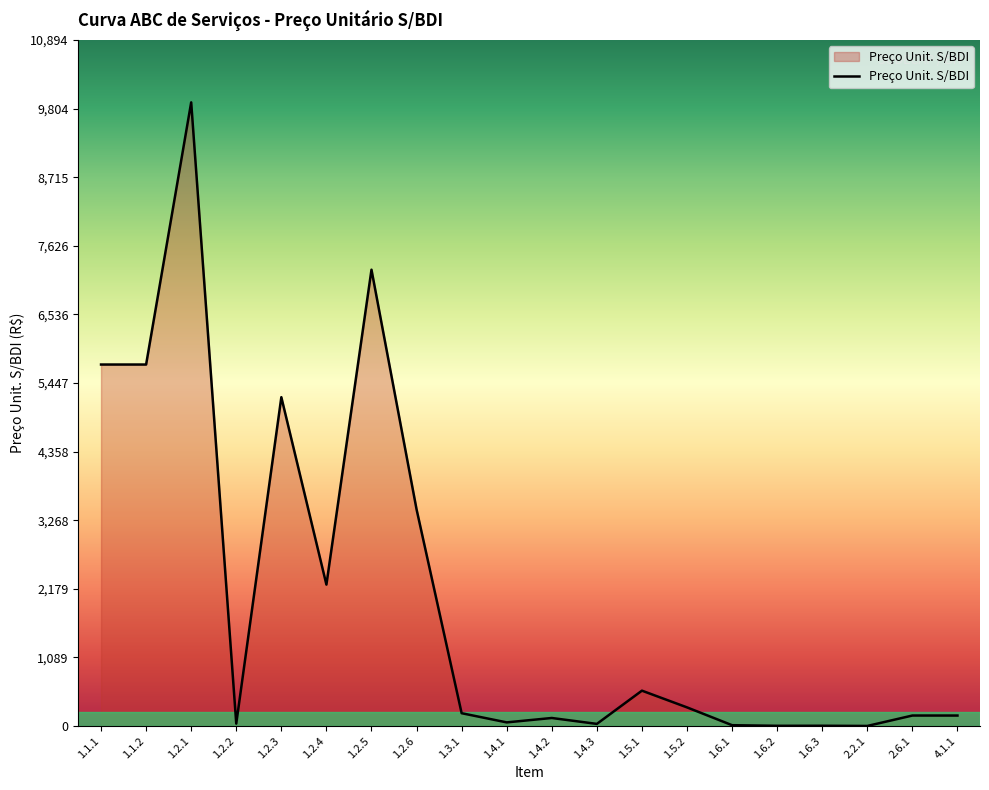

What is the difference between the maximum and minimum values?

9901.8